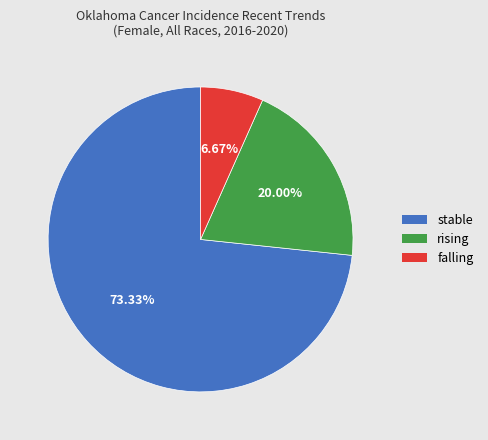

To the nearest percent, what is the difference between the largest and smallest slice percentages?

67%